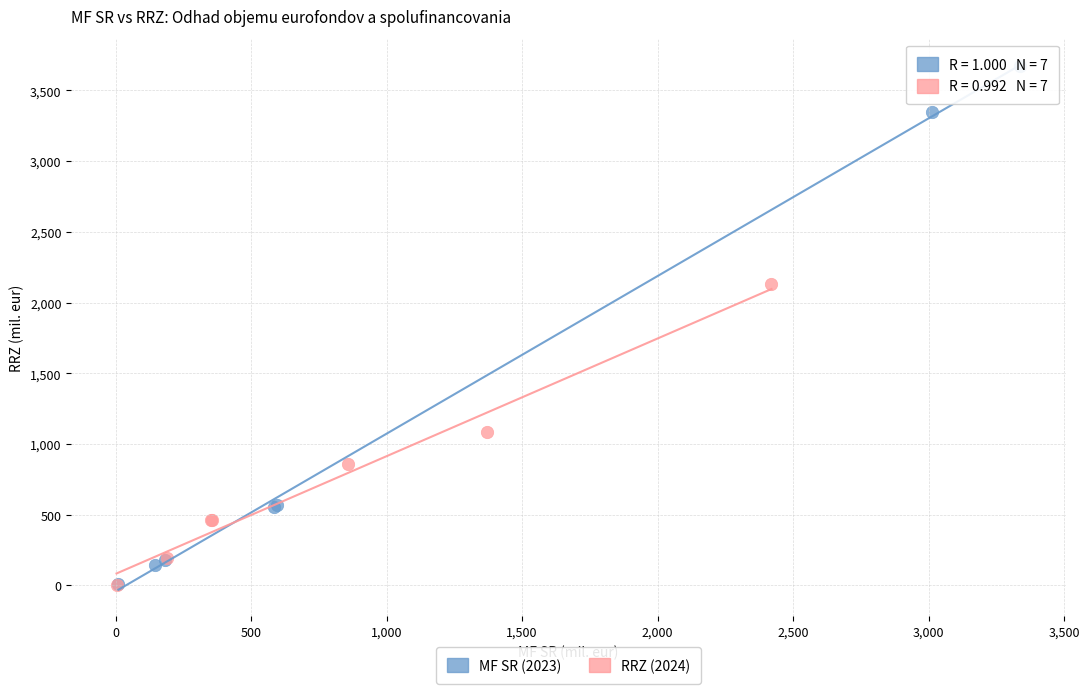

Which series has the largest Y range (max minus min)?

MF SR (2023)